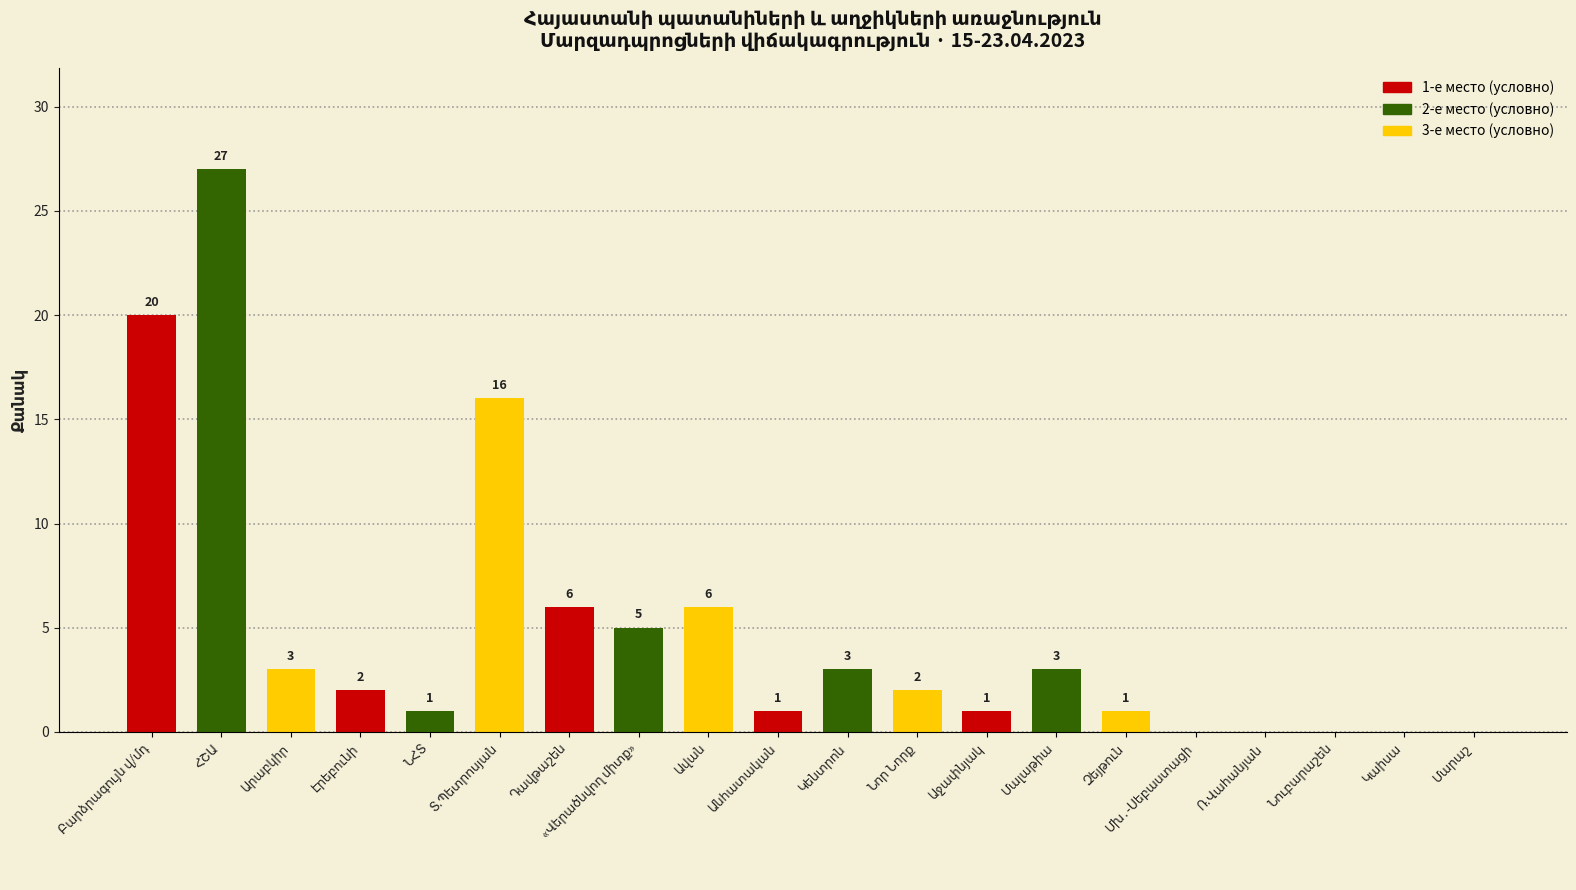

What is the maximum value shown in the chart?

27